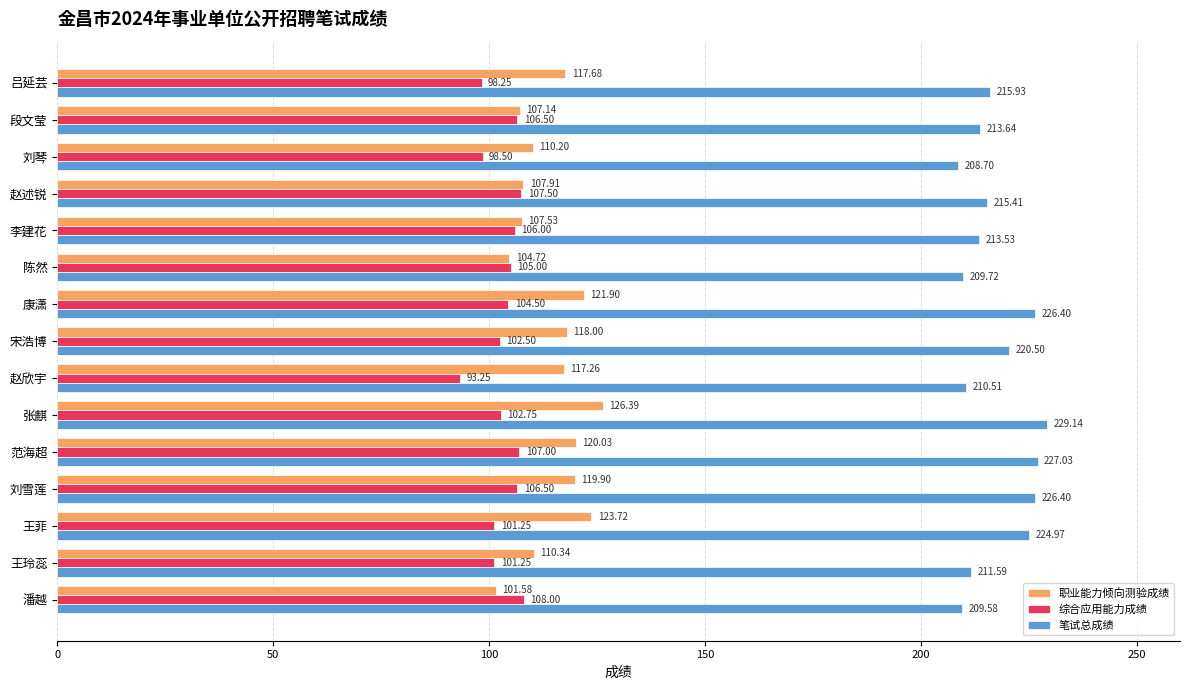

At which category is the sum across all series the highest?

张麒